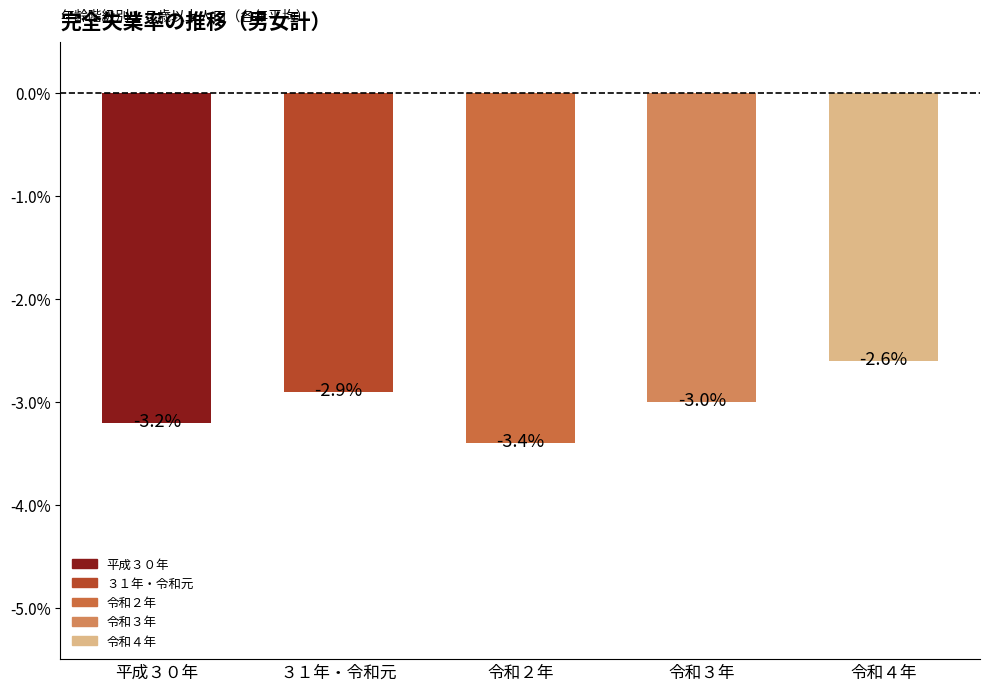

Which has a higher value, 令和２年 or ３１年・令和元?

３１年・令和元